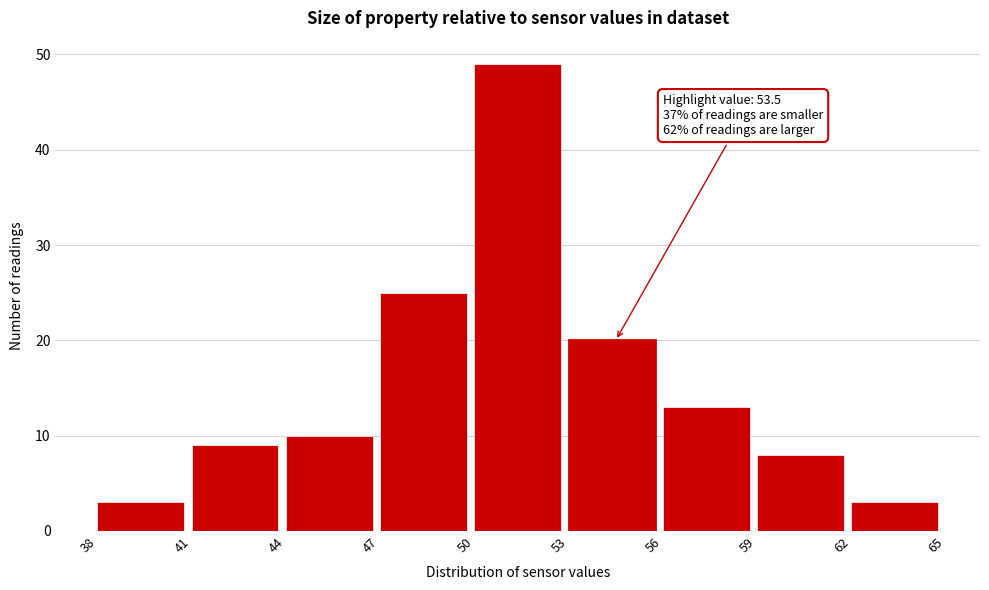

Over which range of the x-axis is the bar tallest?

50 to 53